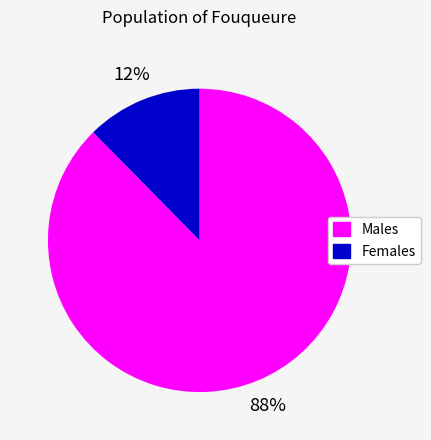

To the nearest percent, what is the average slice percentage?

50%